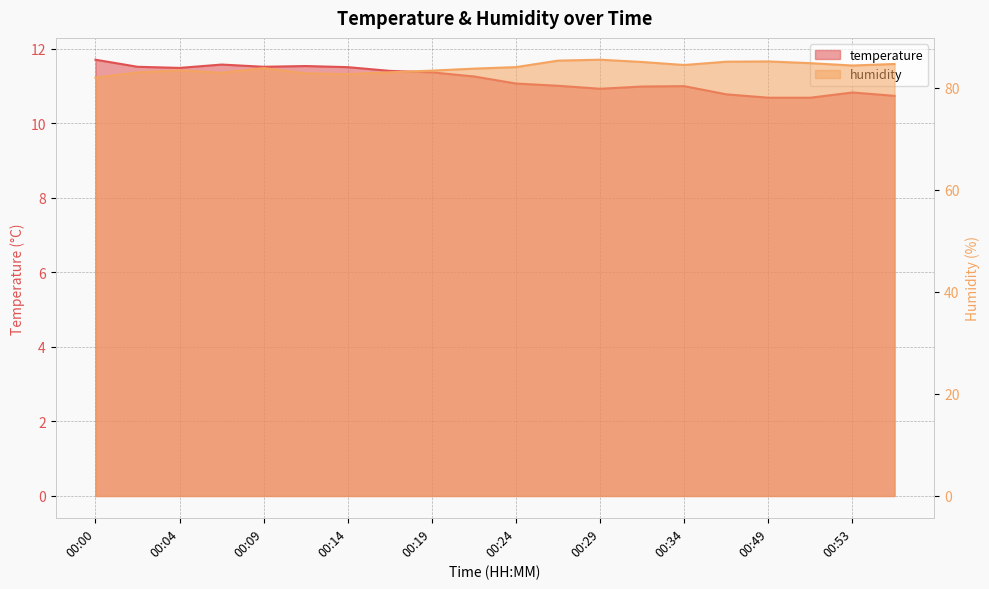

Which has a higher value, 00:00 or 00:27?

00:00